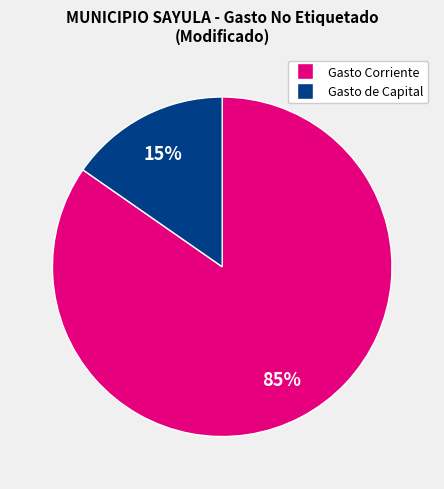

Is there a majority slice in this chart?

Yes